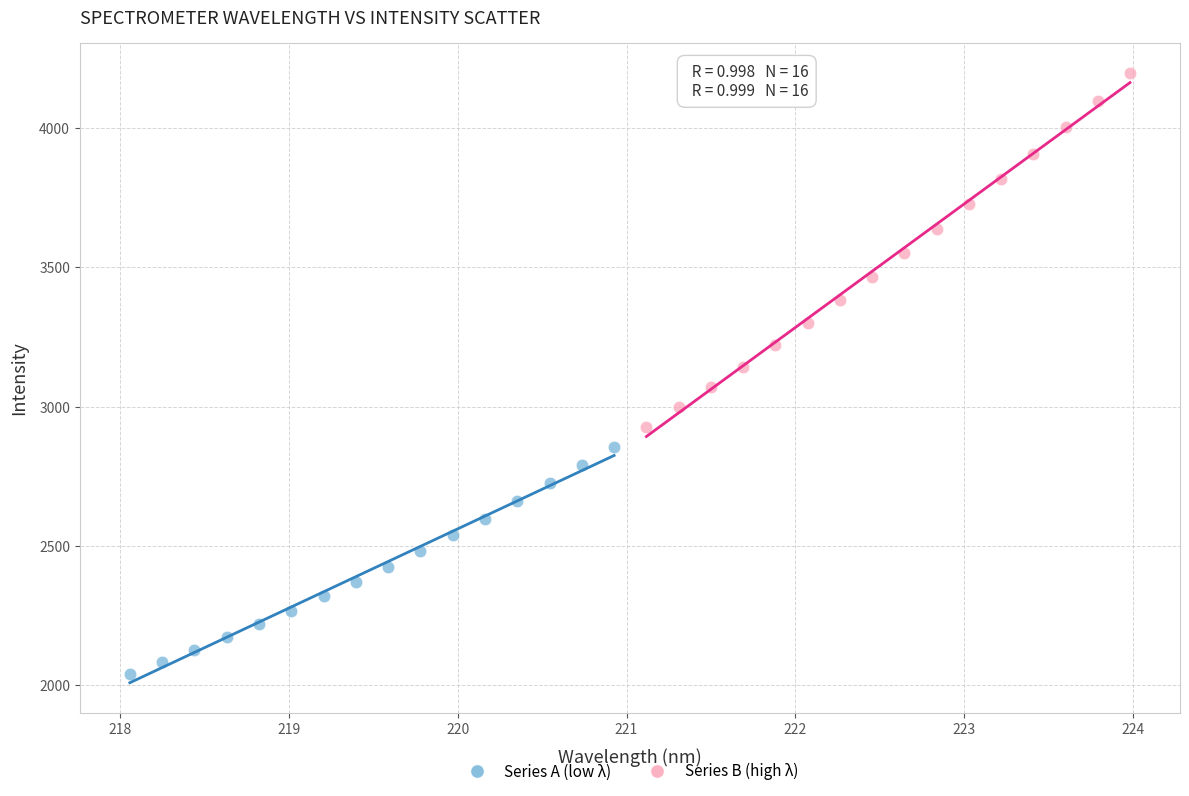

Which series has the largest Y range (max minus min)?

Series B (high λ)